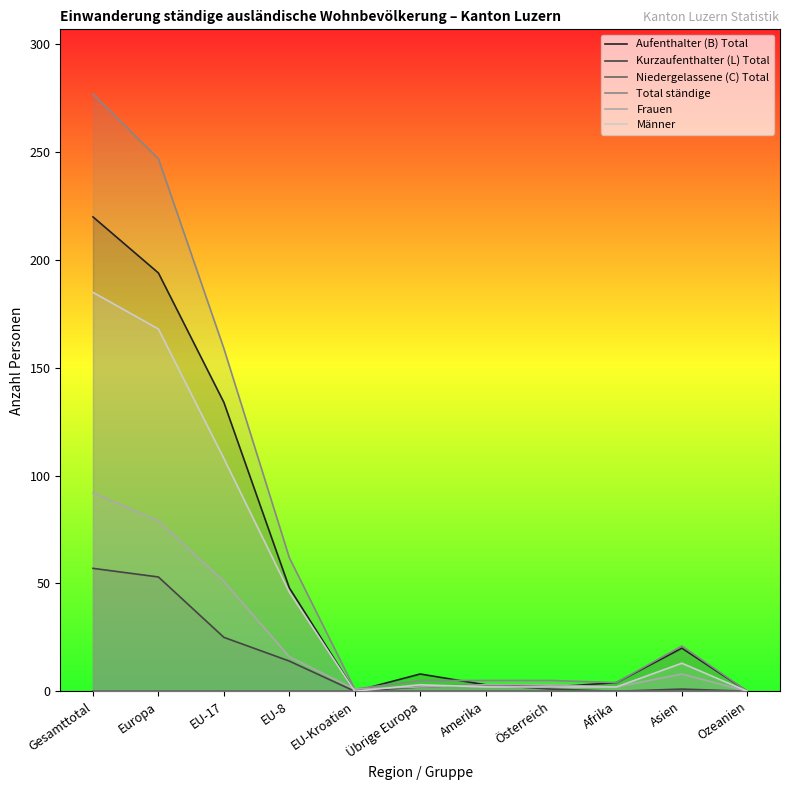

Which series has the largest range (max minus min)?

Total ständige